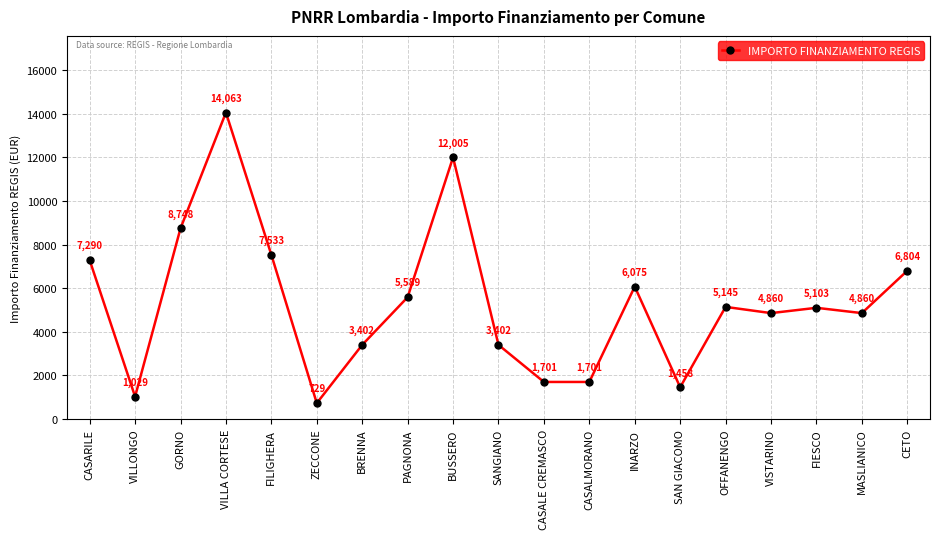

True or false: the data shows 717 at CASALMORANO.

False